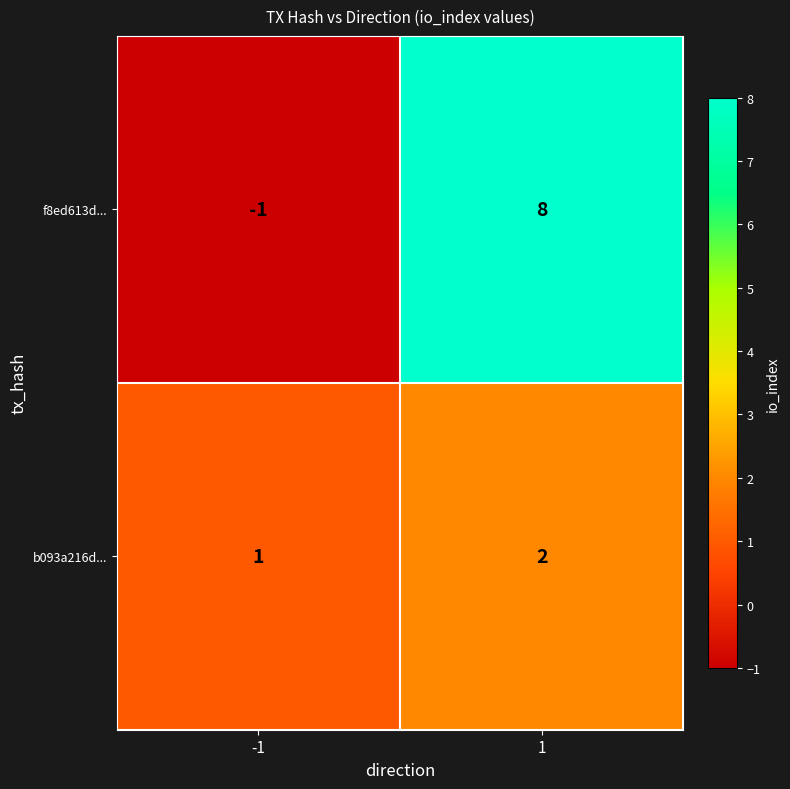

Which series changed the most between -1 and 1?

f8ed613d...